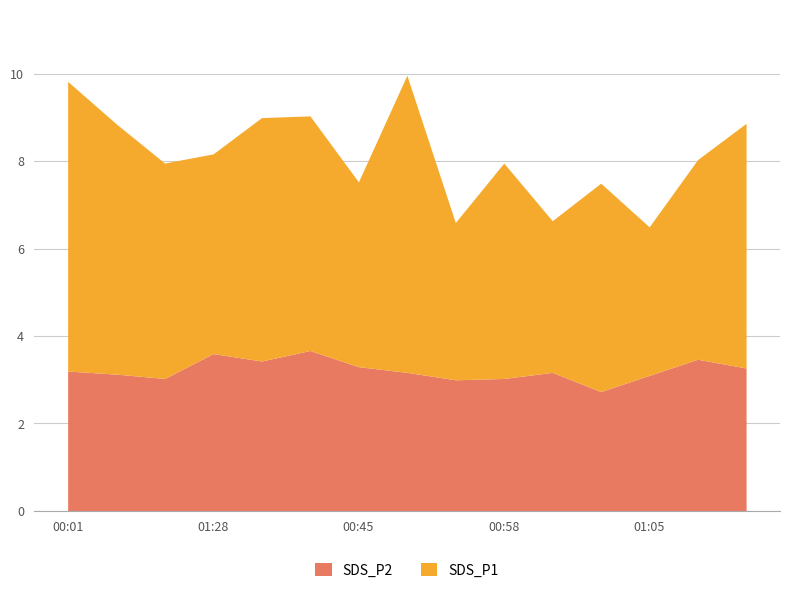

Is it true that SDS_P1 equals 2.8 at 00:58?

False